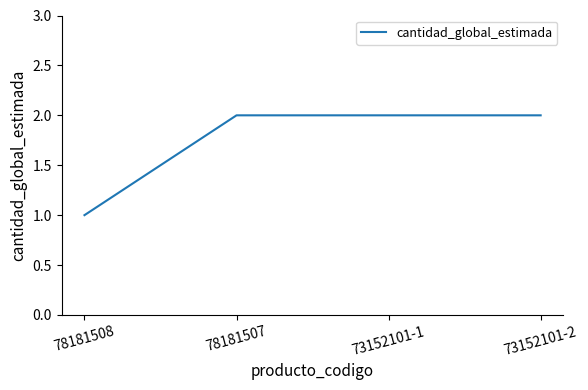

True or false: there are more than 2 points higher than both neighbors.

False